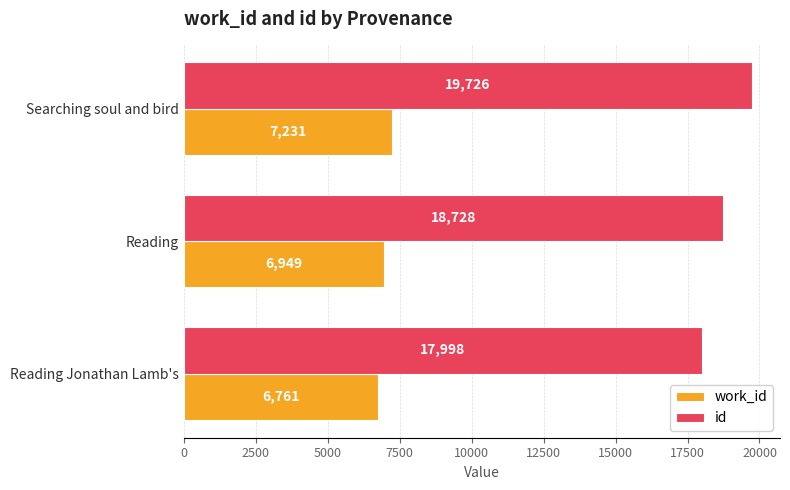

List the labels in order of id value, largest first.

Searching soul and bird, Reading, Reading Jonathan Lamb's